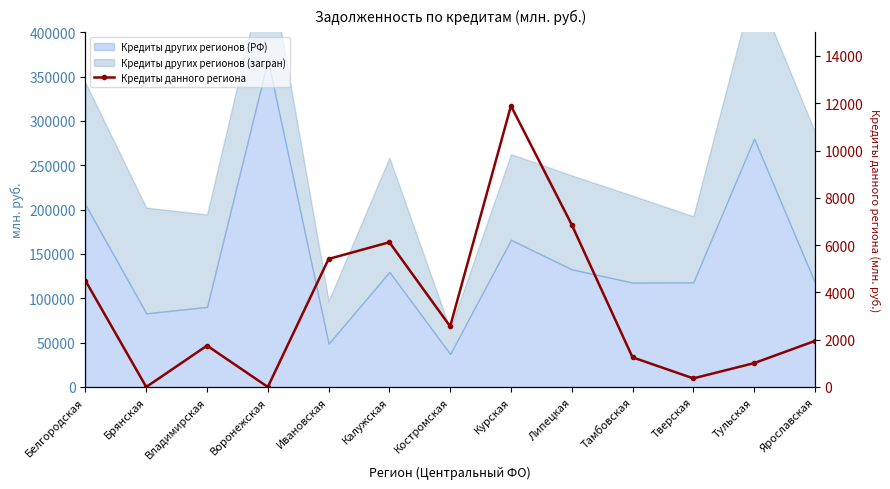

How many interior local peaks (higher than both neighbors) does the data have?

3